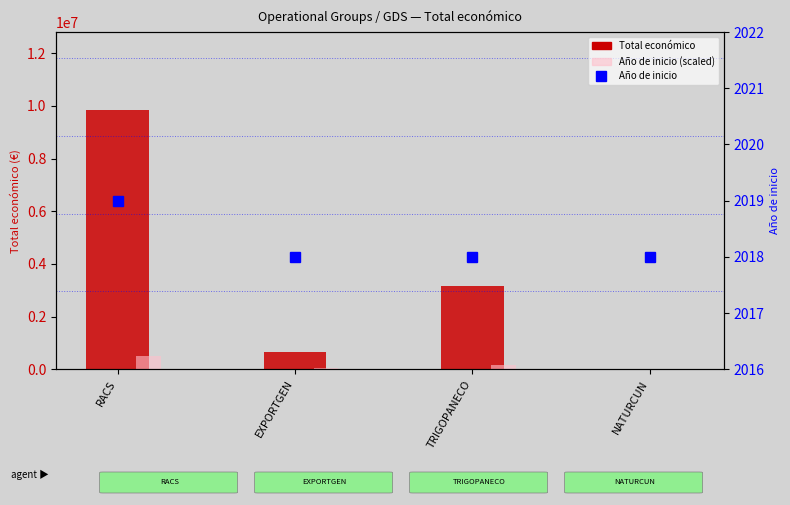

At which category does the chart reach its minimum across all series?

NATURCUN